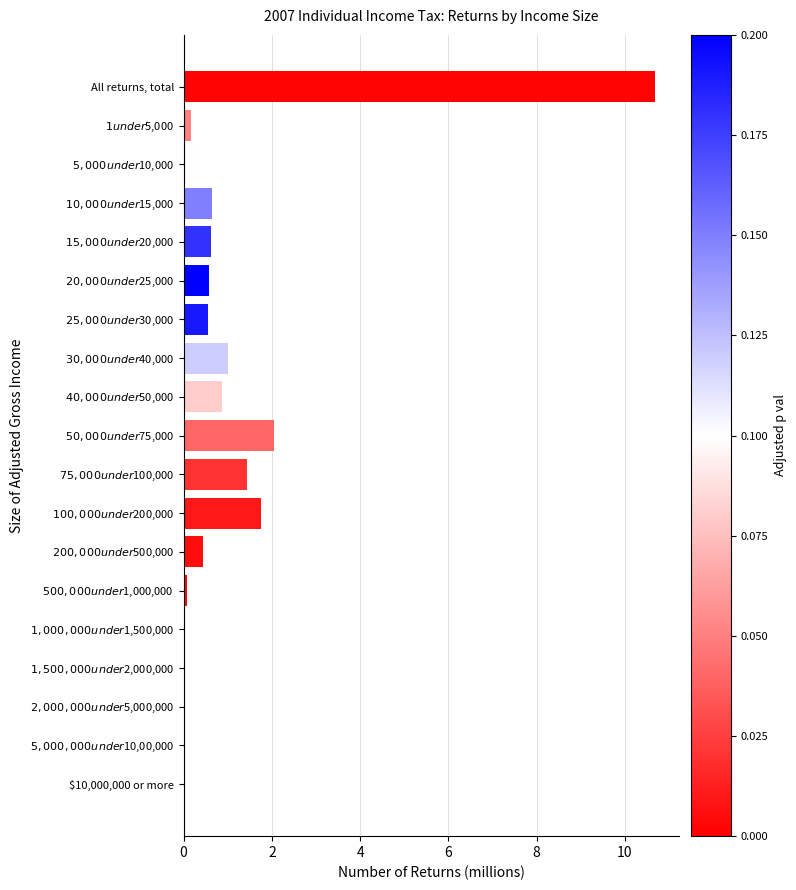

What value does the data have at All returns, total?

10.7